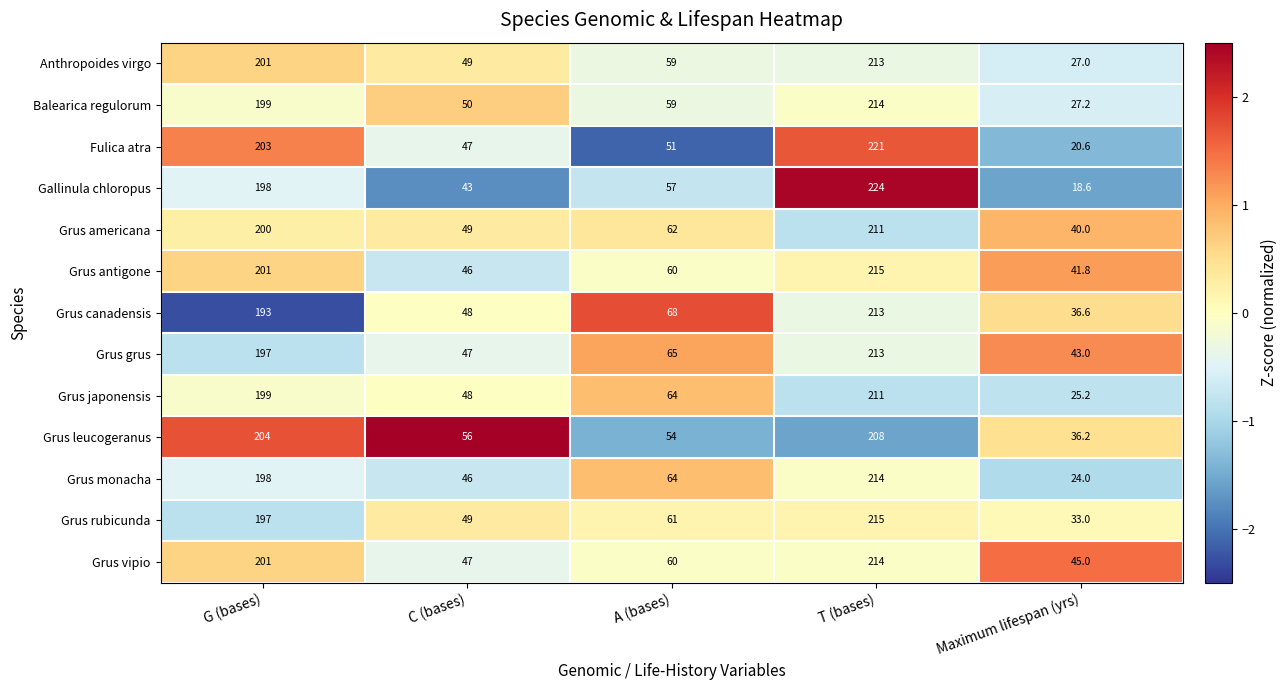

Which series has the largest total across all categories?

Grus vipio